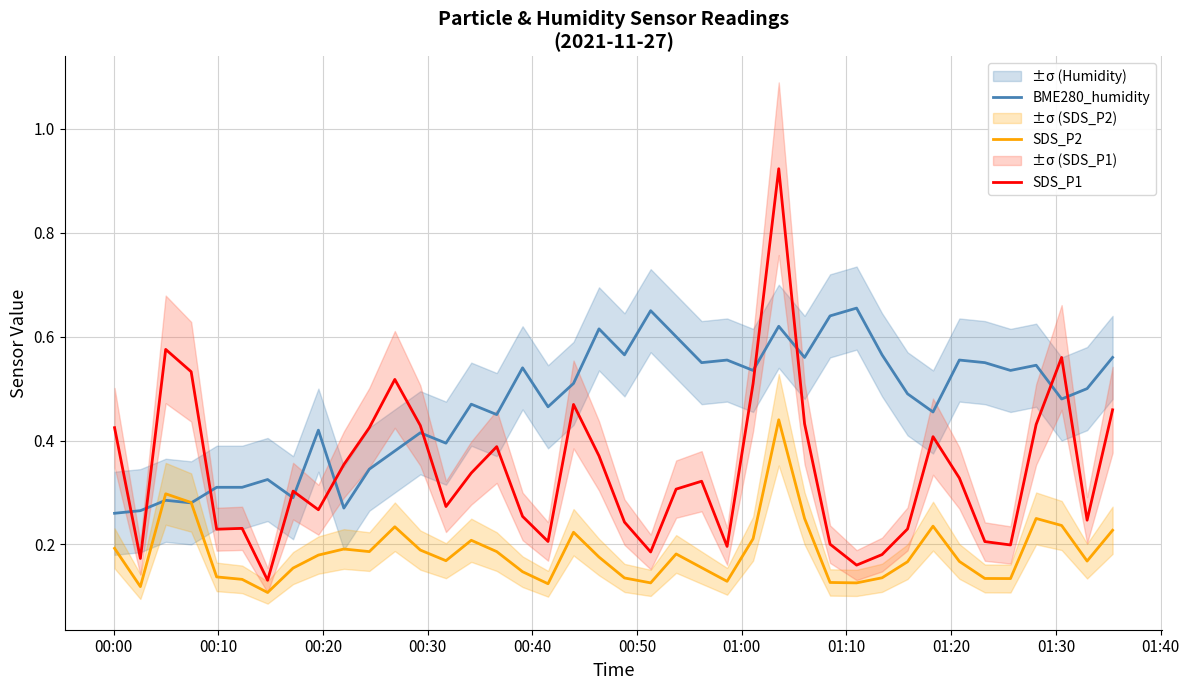

How many lines are shown in the chart?

3